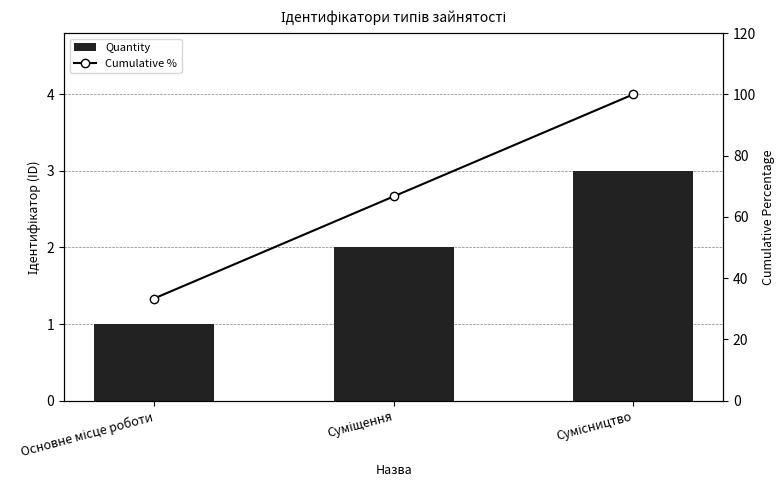

What are all the series names shown in the legend?

Quantity, Cumulative %